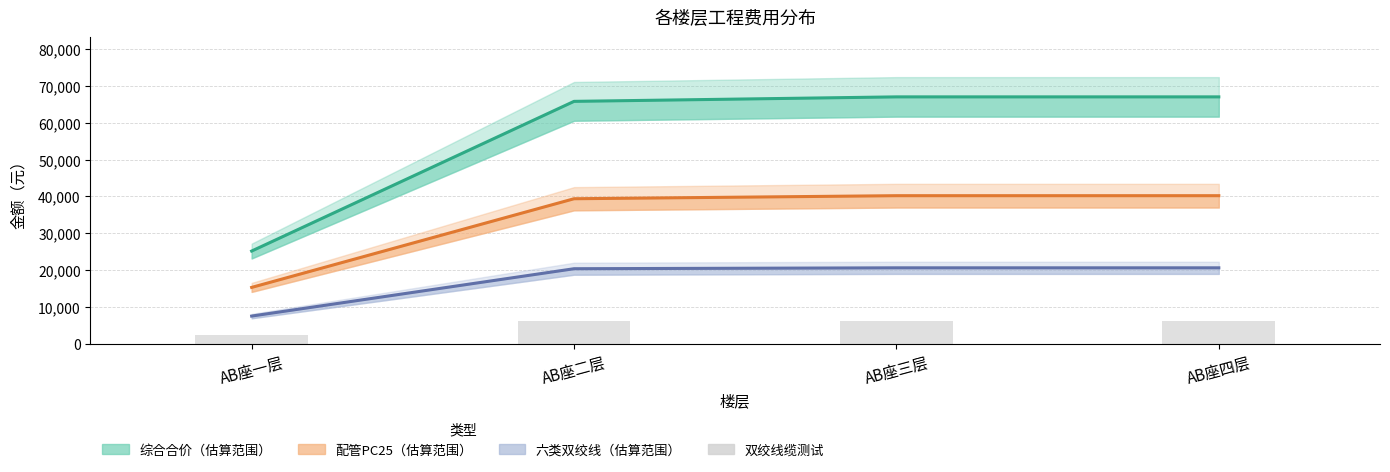

What is the sum of the values at AB座四层 and AB座一层?

8543.5